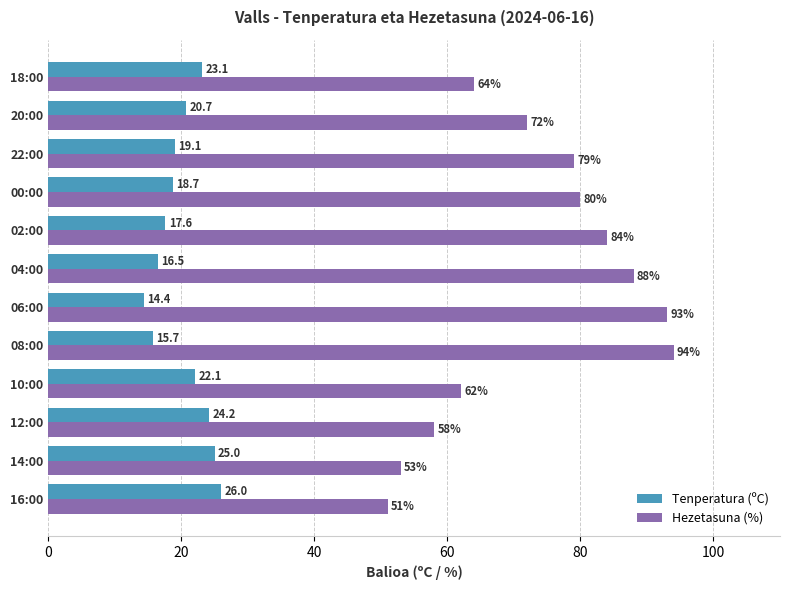

Which series has the widest spread of values?

Hezetasuna (%)